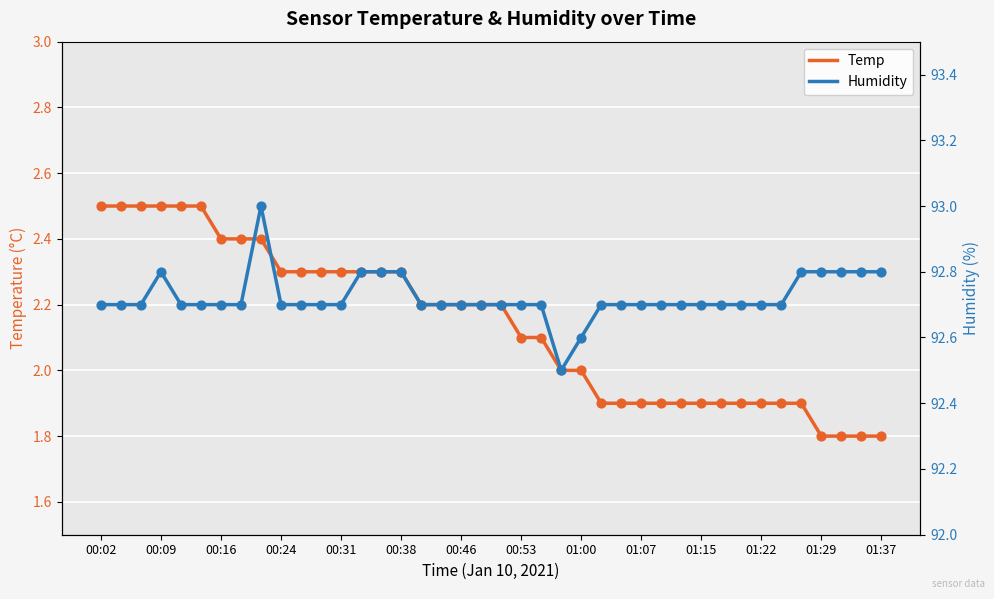

Which series has the largest Y range (max minus min)?

Temp